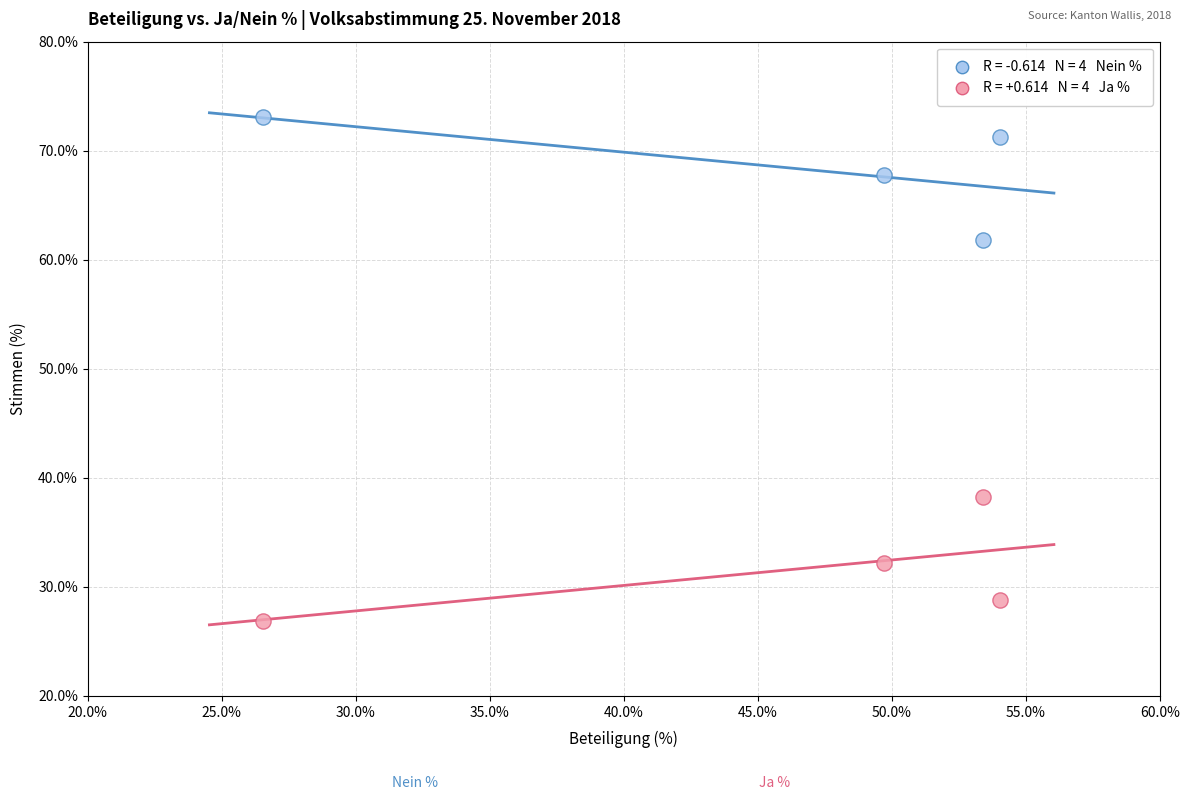

Across all data points, what is the range of Y values (max minus min)?

46.2